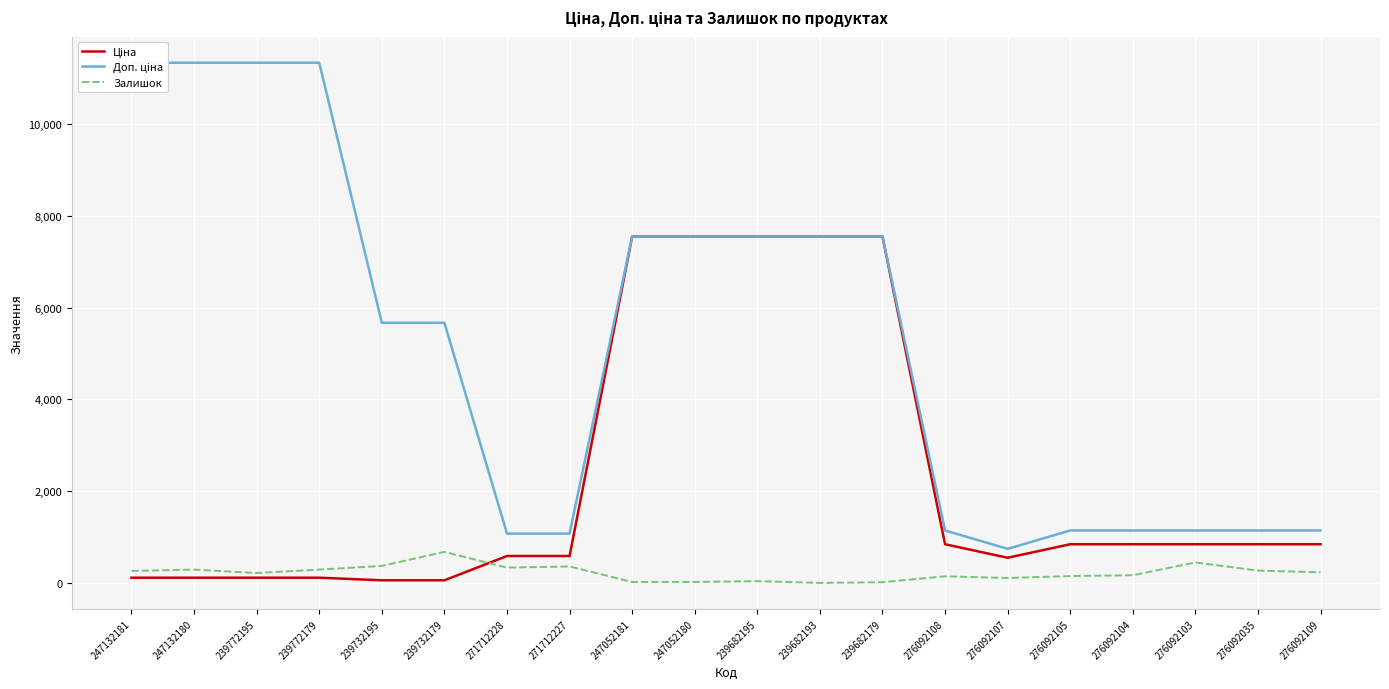

What is the value of the Доп. ціна point at the 9th from the left?

7545.9